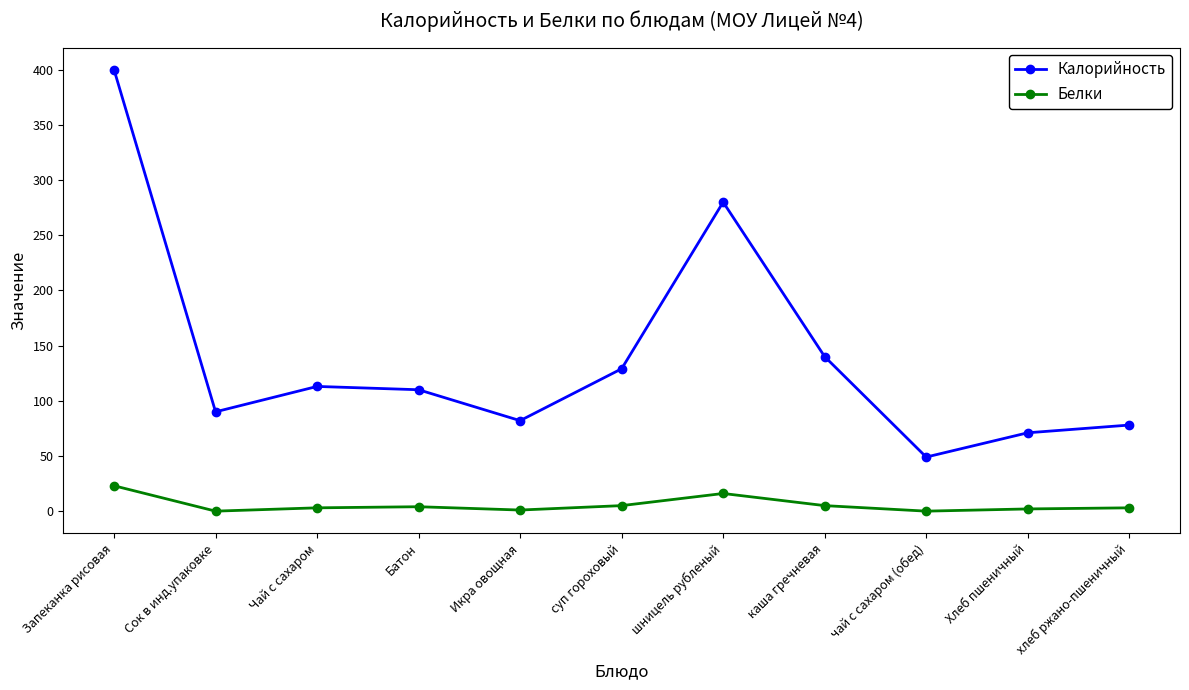

How many distinct data groups are displayed?

2